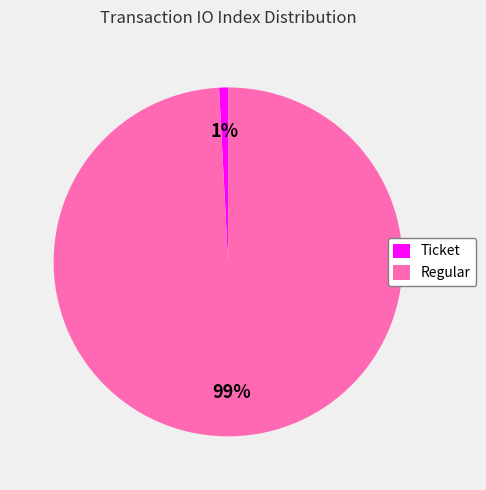

Which category has the smallest portion of the pie?

Ticket